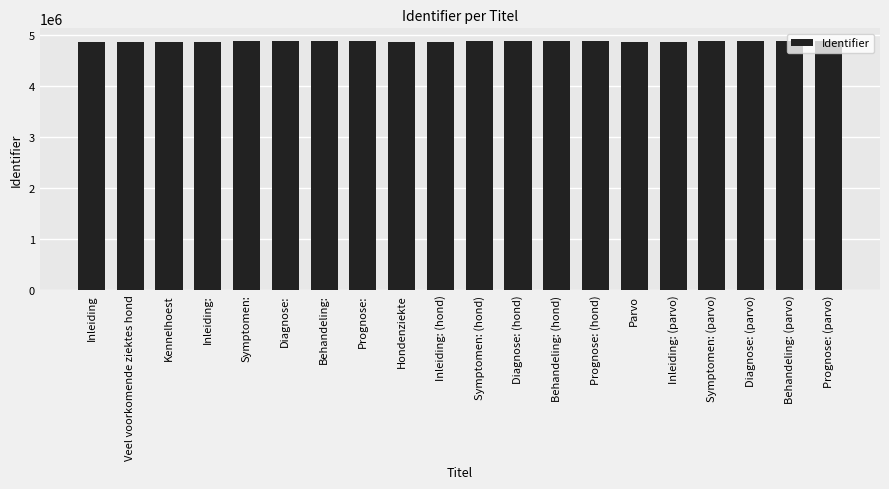

What is the sum of the values at Kennelhoest and Prognose:?

9755255